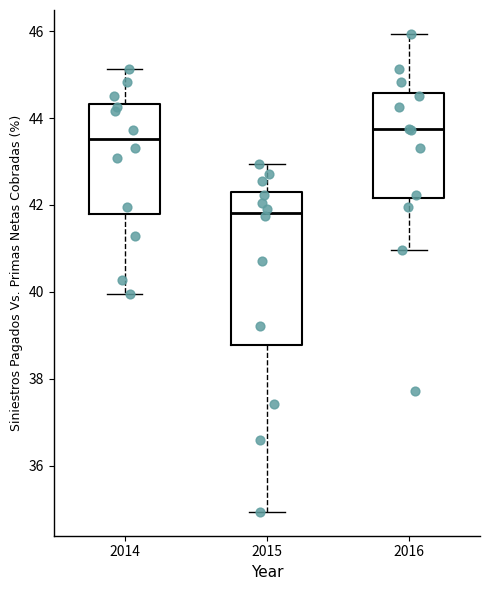

Reading left to right, transcribe this box plot: for each box, give where its median line is, the range the box spans, and where its two whiskers end, as read against the y-axis. The values are not printed on the chart, so give them approximately, as read against the axis.

2014: median 43.6, box 41.8 to 44.4, whiskers 40.0 to 45.2
2015: median 41.8, box 38.8 to 42.4, whiskers 35.0 to 43.0
2016: median 43.8, box 42.2 to 44.6, whiskers 41.0 to 46.0